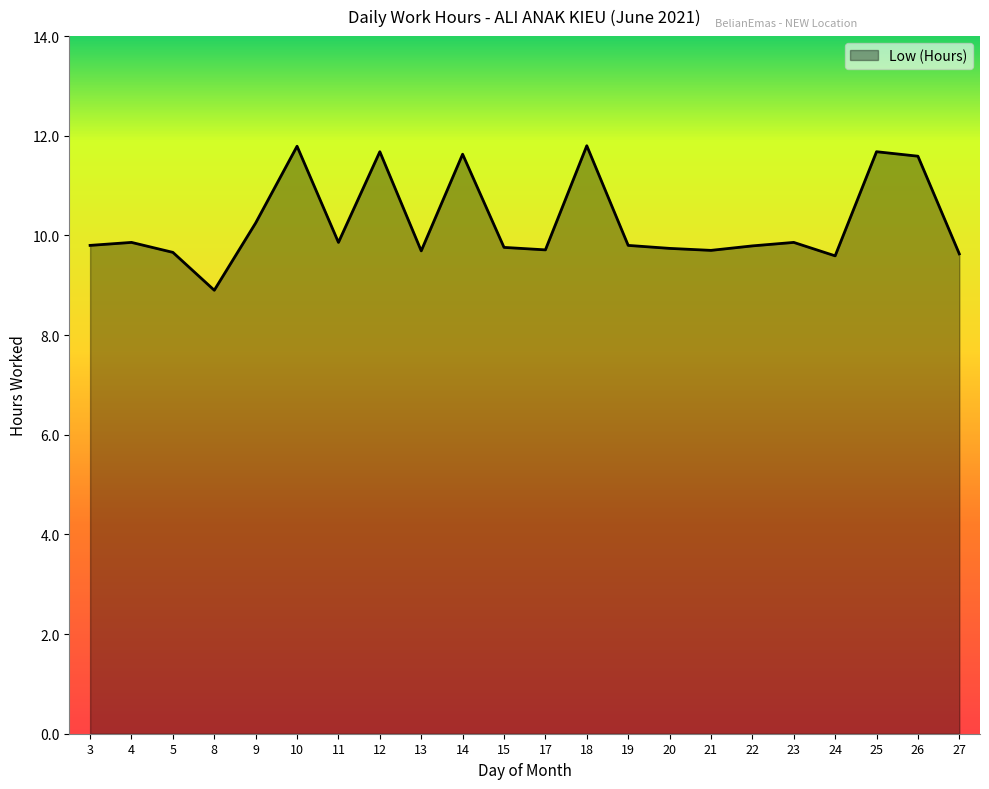

What is the ratio of the value at 5 to the value at 14?

0.8